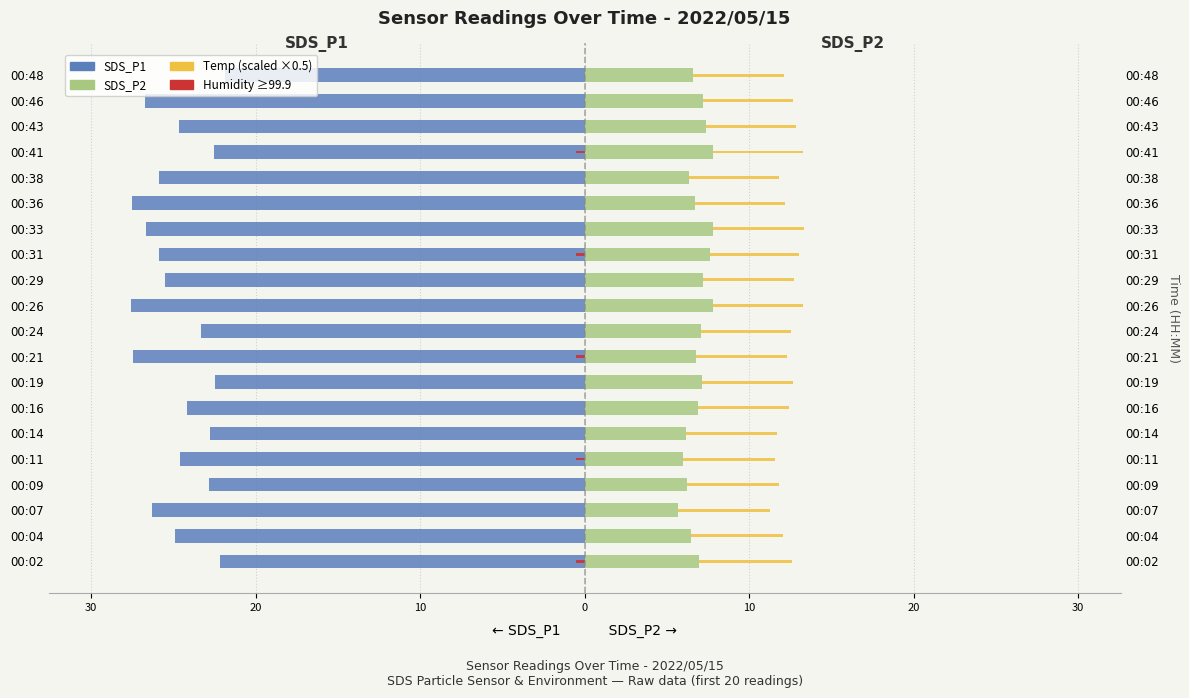

Which series has the widest spread of values?

SDS_P1